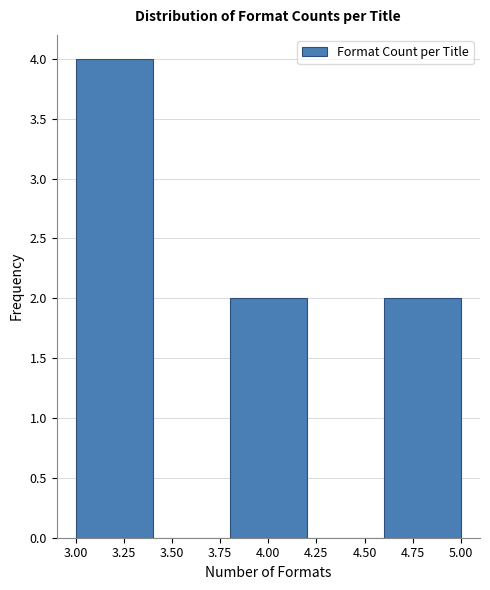

Which range on the x-axis has the tallest bar?

3.0 to 3.4